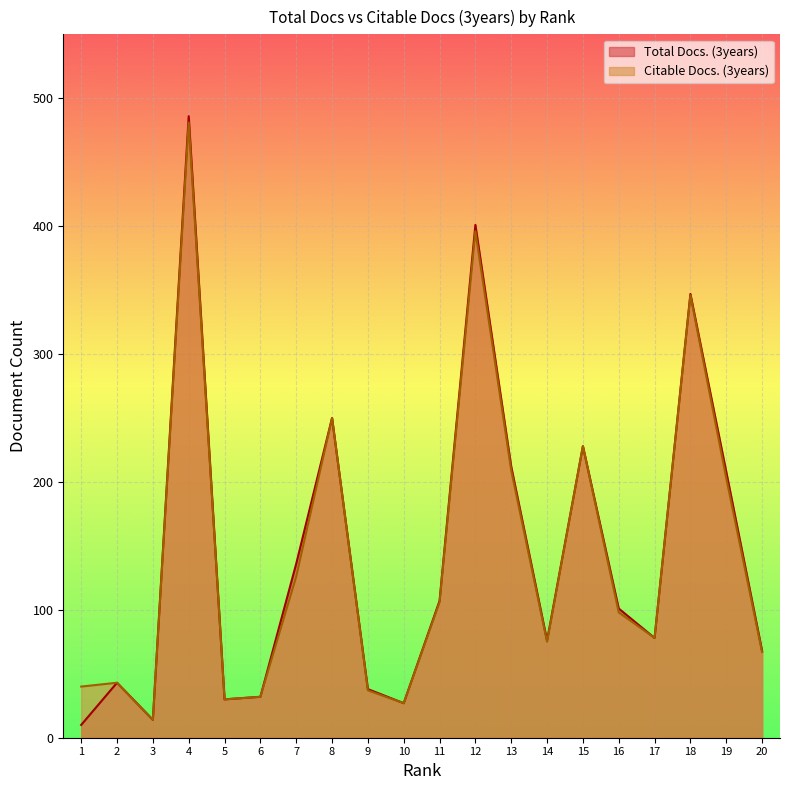

Rank the categories by Total Docs. (3years) value from lowest to highest.

1, 3, 10, 5, 6, 9, 2, 20, 14, 17, 16, 11, 7, 19, 13, 15, 8, 18, 12, 4